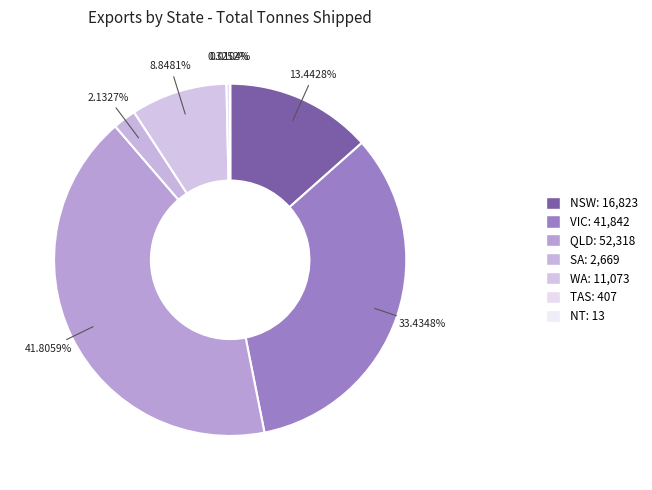

Which category has the biggest portion of the pie?

QLD